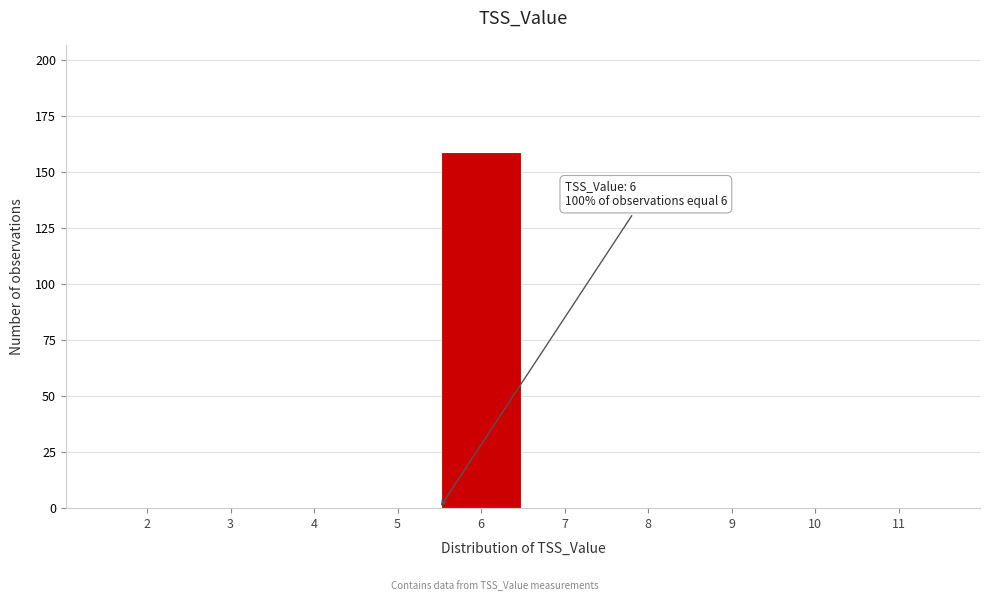

Reading right to left, transcribe all the data shown in this chart.

11=0	10=0	9=0	8=0	7=0	6=159	5=0	4=0	3=0	2=0